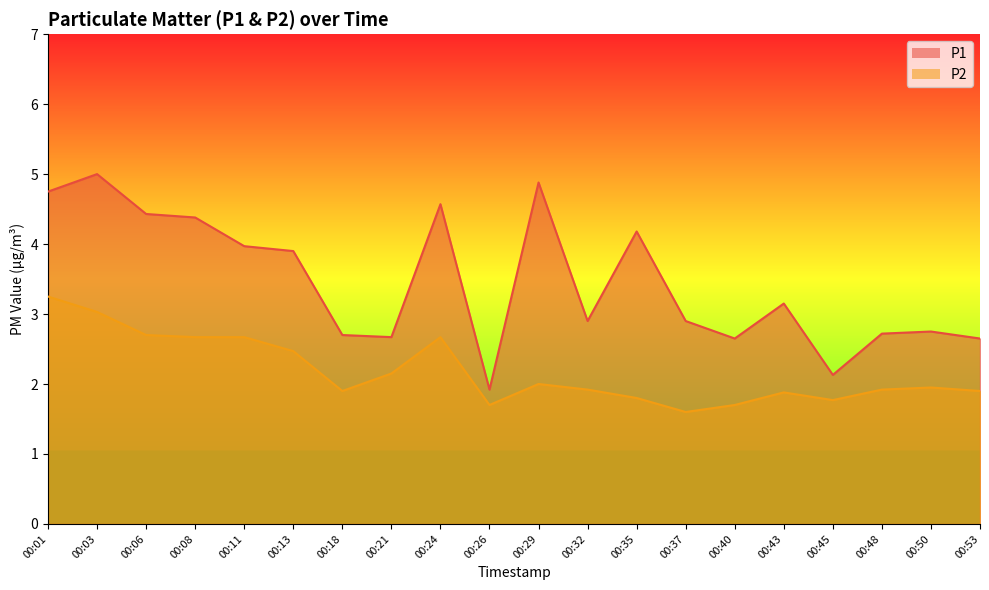

True or false: P1 and P2 cross at least once.

False